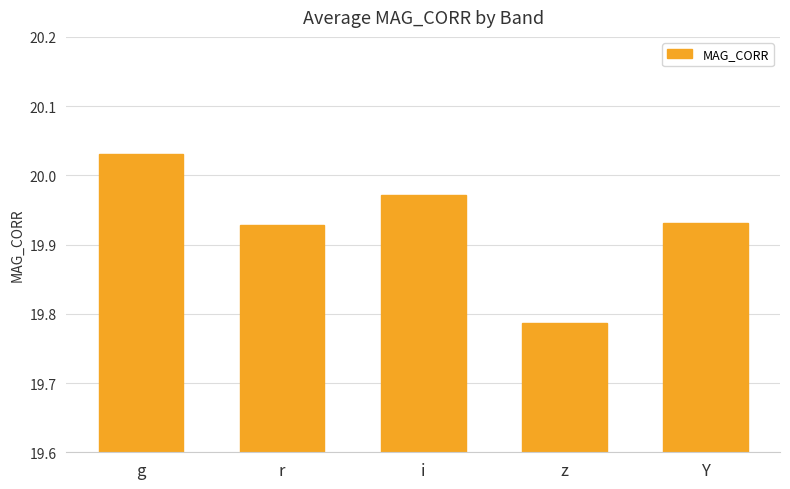

True or false: the data shows 4.5 at g.

False